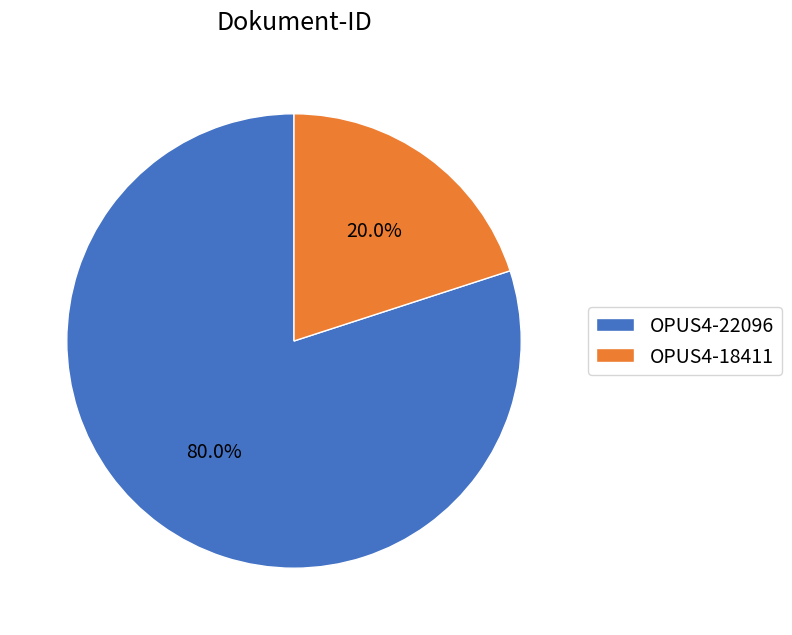

Combined, what portion of the pie is OPUS4-18411 and OPUS4-22096?

100.0%